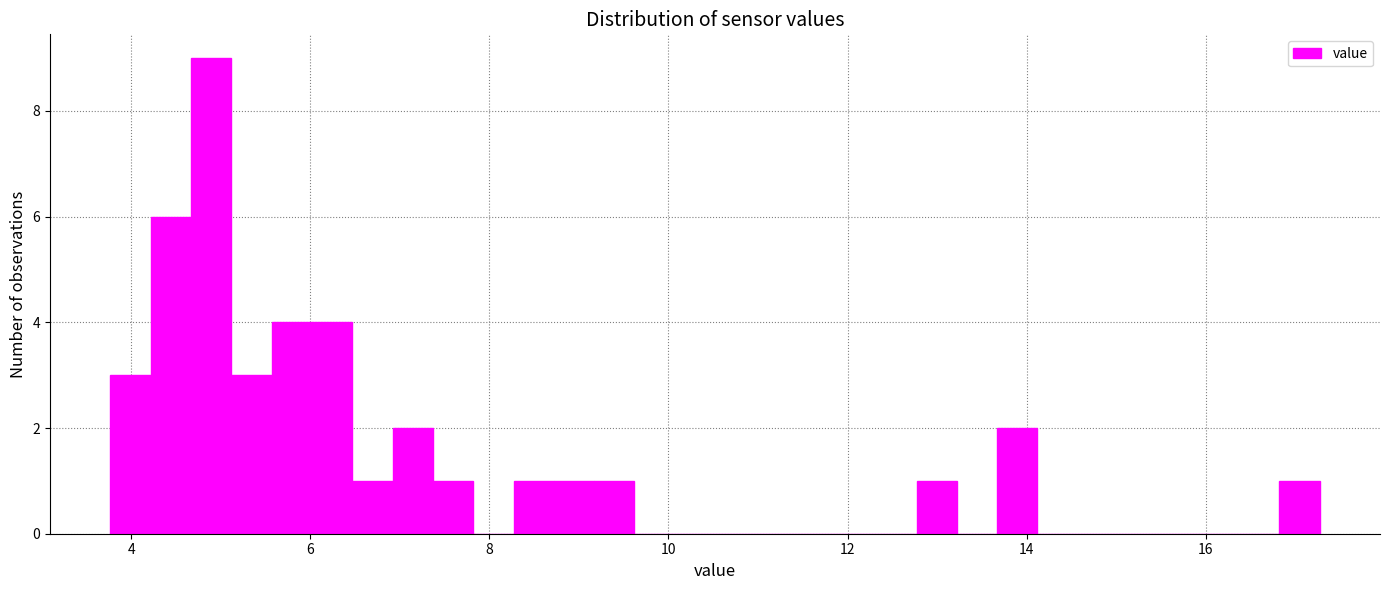

Around what value on the x-axis is the tallest bar? Give the approximate position of its centre, as read against the axis.

4.8